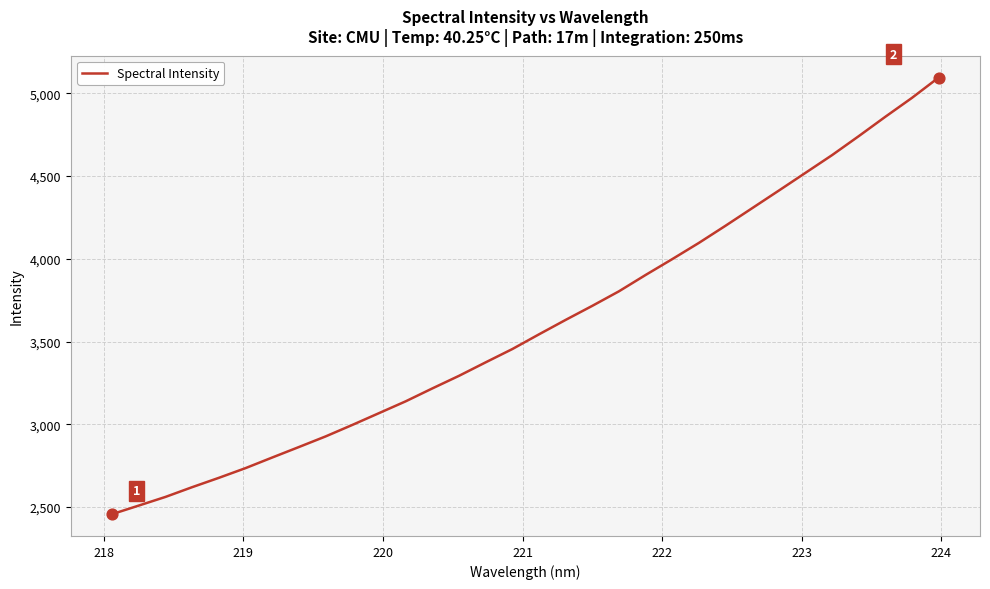

What is the greatest value displayed?

5095.4